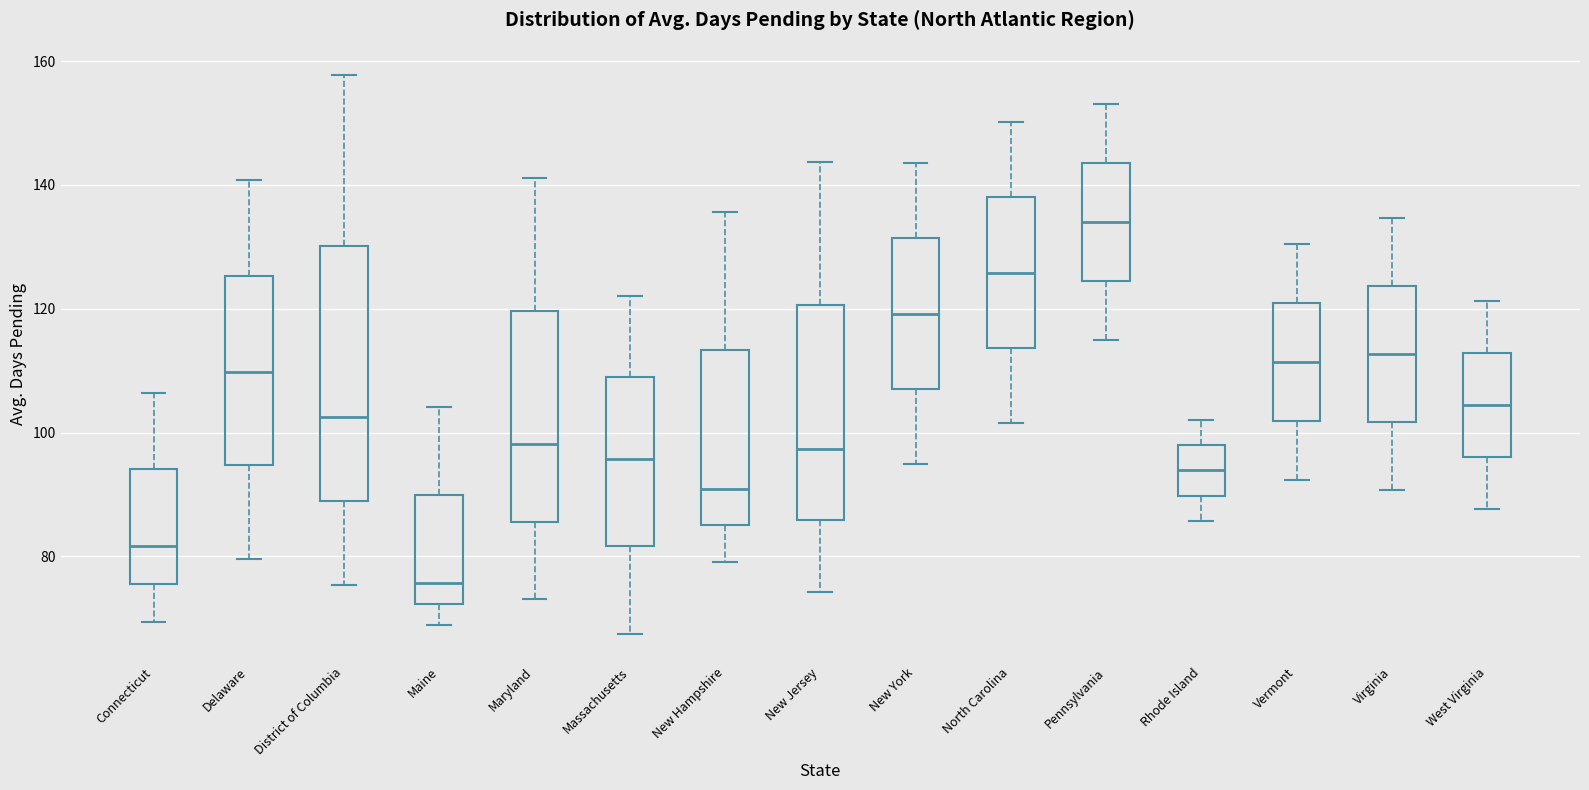

Reading left to right, transcribe this box plot: for each box, give where its median line is, the range the box spans, and where its two whiskers end, as read against the y-axis. The values are not printed on the chart, so give them approximately, as read against the axis.

Connecticut: median 82, box 76 to 94, whiskers 70 to 106
Delaware: median 110, box 94 to 126, whiskers 80 to 140
District of Columbia: median 102, box 88 to 130, whiskers 76 to 158
Maine: median 76, box 72 to 90, whiskers 68 to 104
Maryland: median 98, box 86 to 120, whiskers 74 to 142
Massachusetts: median 96, box 82 to 108, whiskers 68 to 122
New Hampshire: median 90, box 86 to 114, whiskers 80 to 136
New Jersey: median 98, box 86 to 120, whiskers 74 to 144
New York: median 120, box 108 to 132, whiskers 94 to 144
North Carolina: median 126, box 114 to 138, whiskers 102 to 150
Pennsylvania: median 134, box 124 to 144, whiskers 114 to 154
Rhode Island: median 94, box 90 to 98, whiskers 86 to 102
Vermont: median 112, box 102 to 120, whiskers 92 to 130
Virginia: median 112, box 102 to 124, whiskers 90 to 134
West Virginia: median 104, box 96 to 112, whiskers 88 to 122